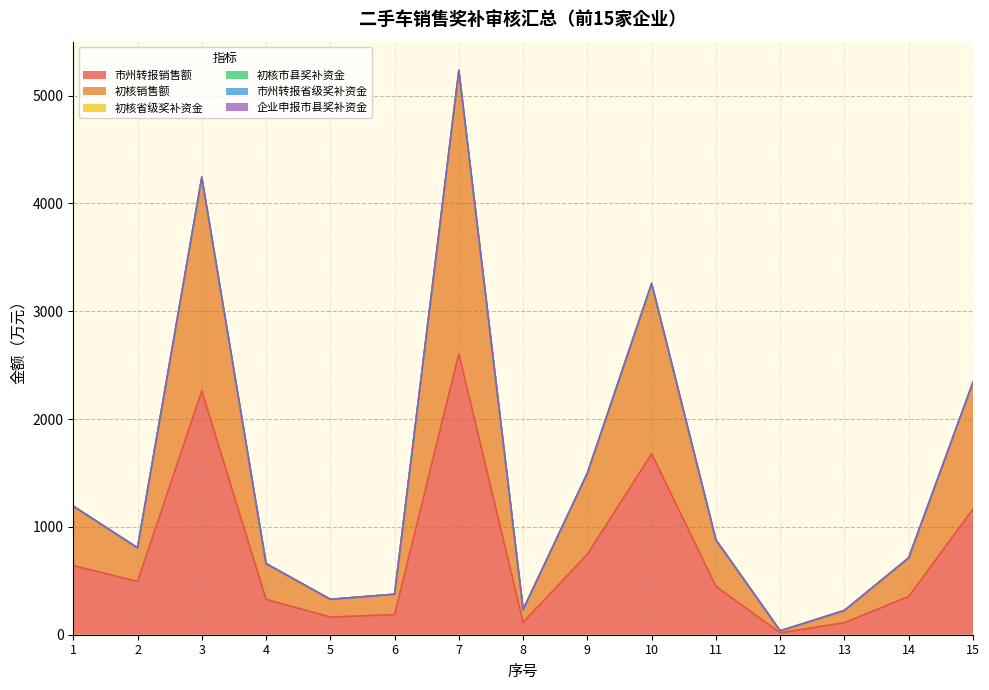

True or false: 初核销售额 and 初核省级奖补资金 cross at least once.

False